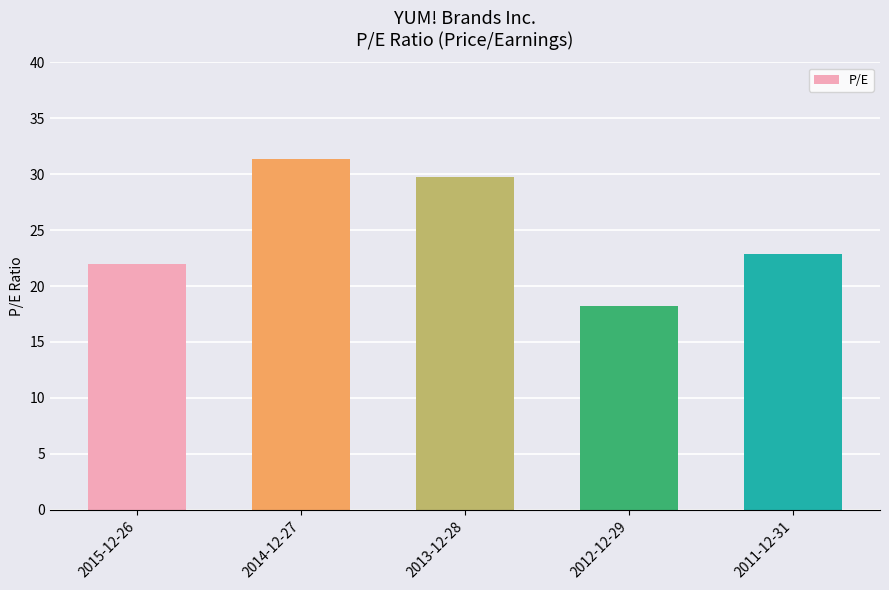

Rank the categories by value from lowest to highest.

2012-12-29, 2015-12-26, 2011-12-31, 2013-12-28, 2014-12-27